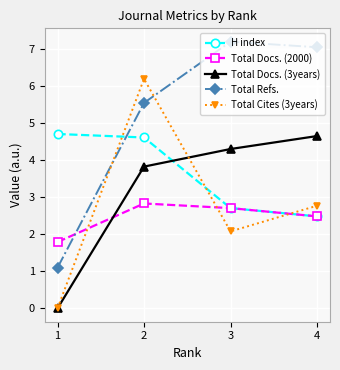

How many distinct data groups are displayed?

5